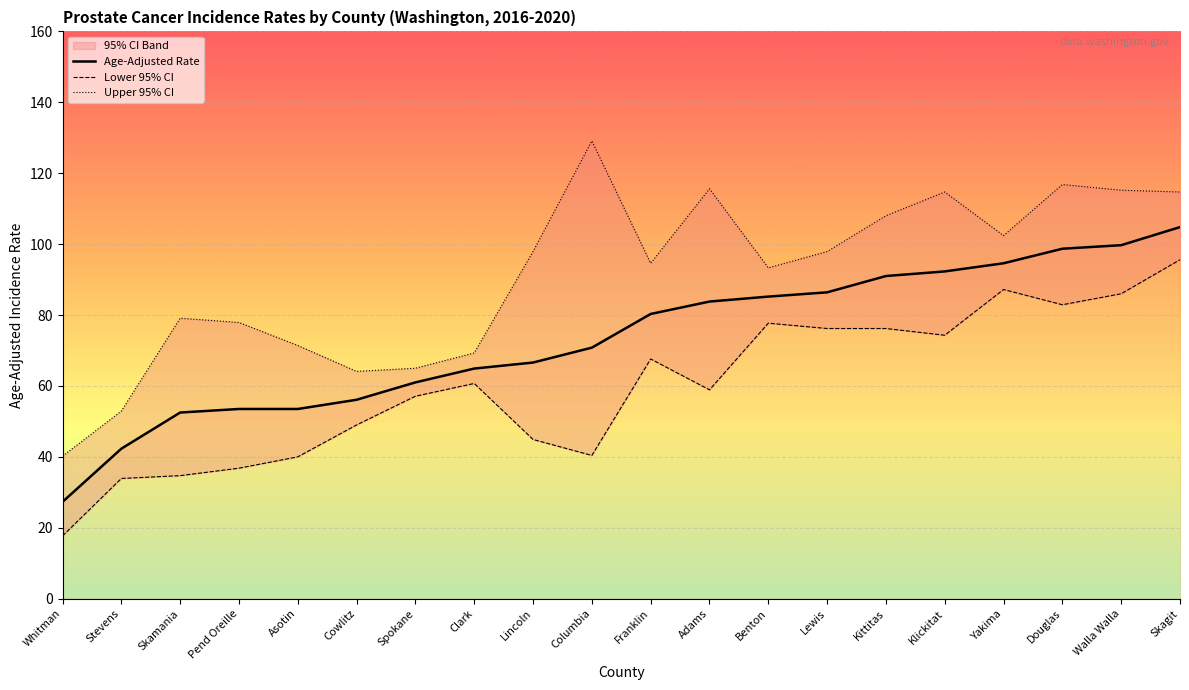

Read the Lower 95% CI value at Yakima.

87.2